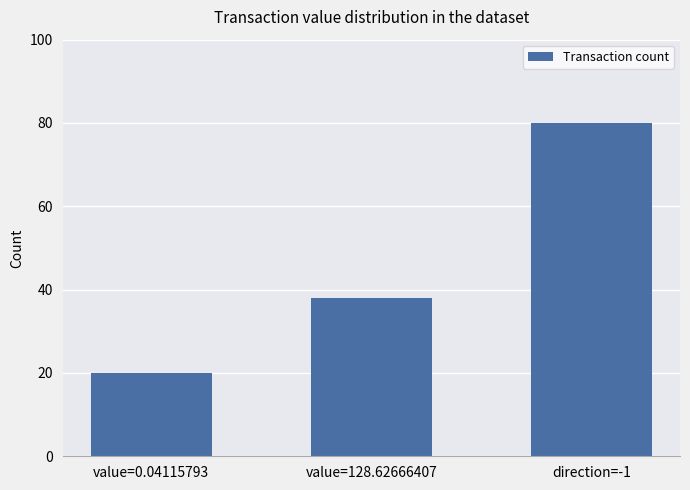

What is the difference between the values at value=0.04115793 and value=128.62666407?

18